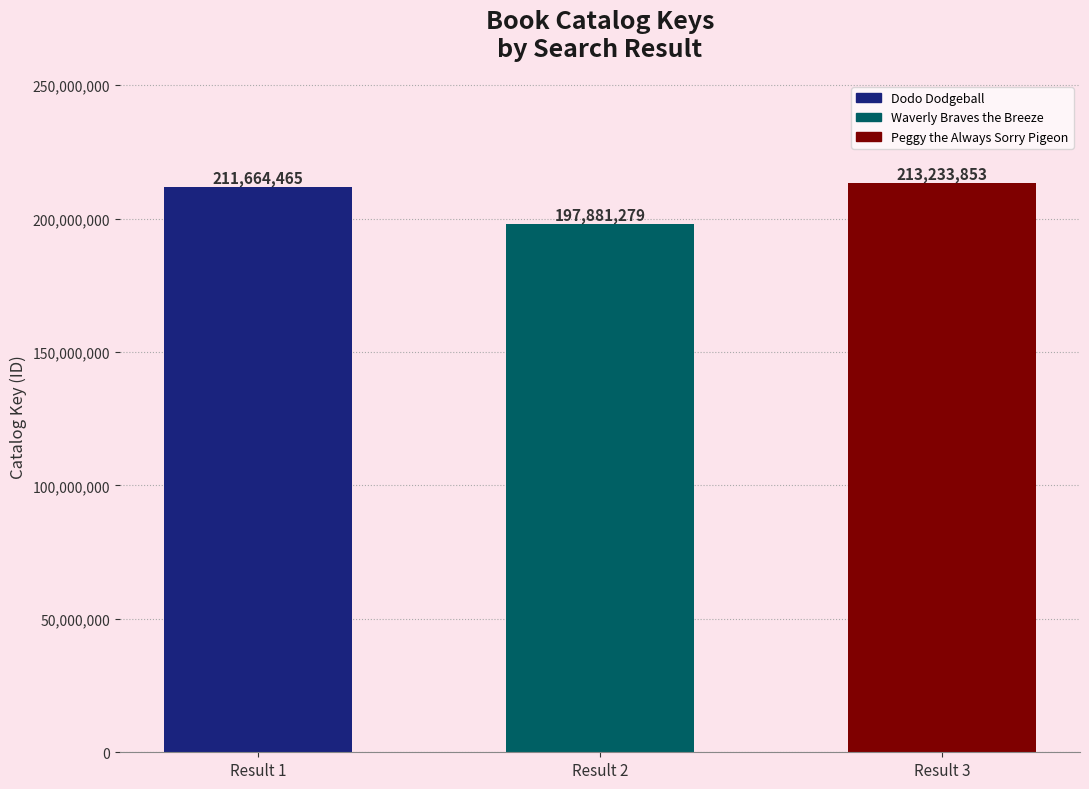

How many bars are there in total?

3